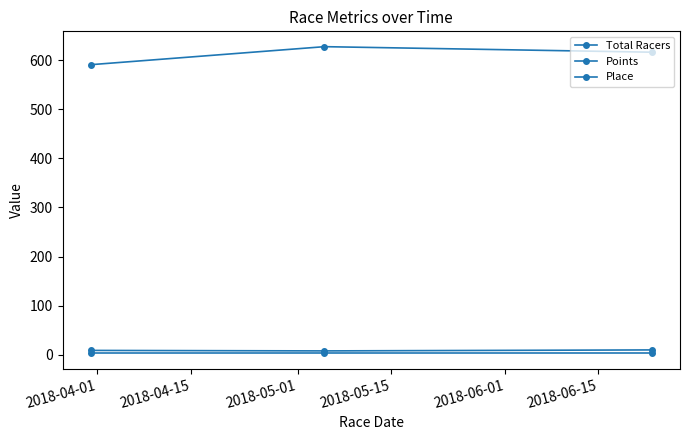

How many distinct data groups are displayed?

3